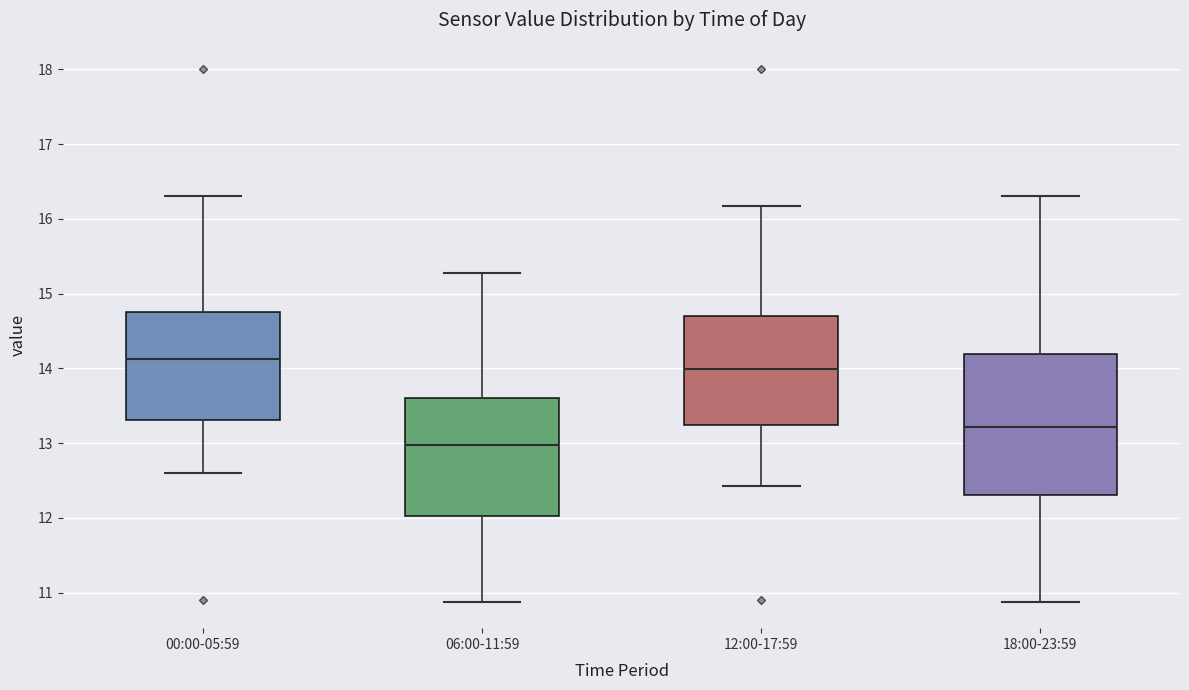

Which box has the lowest median line?

06:00-11:59